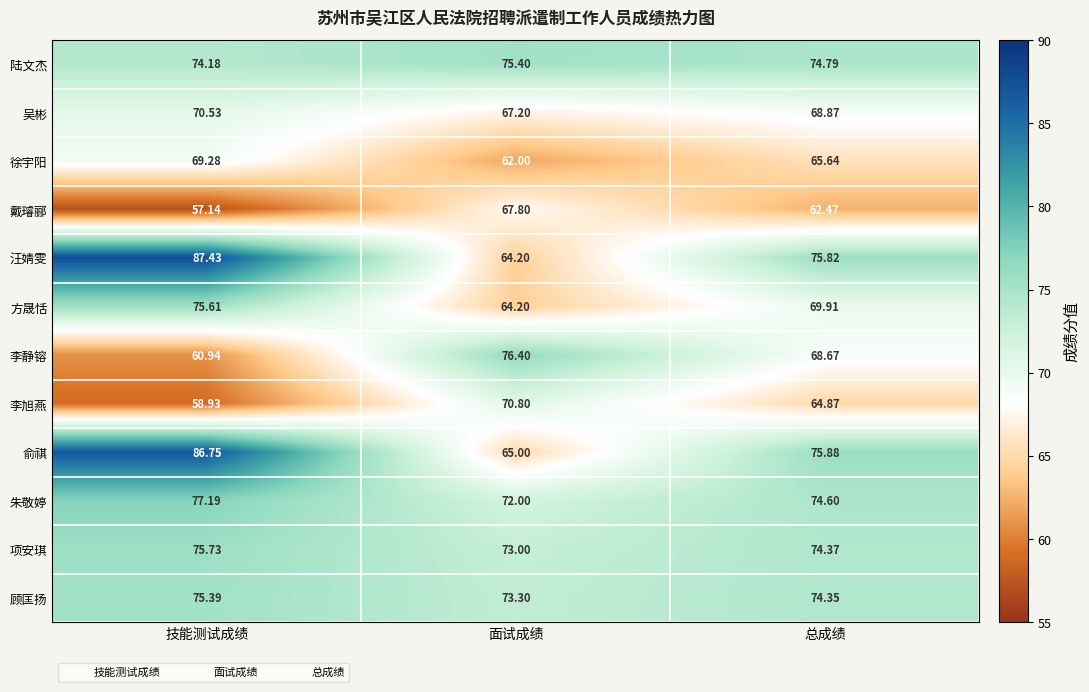

Which category has the lowest value across all series?

技能测试成绩